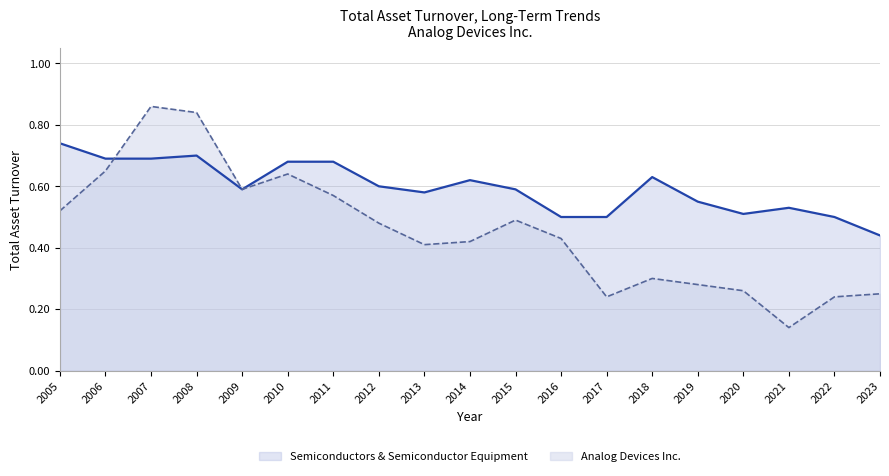

Count the number of categories in the chart.

19